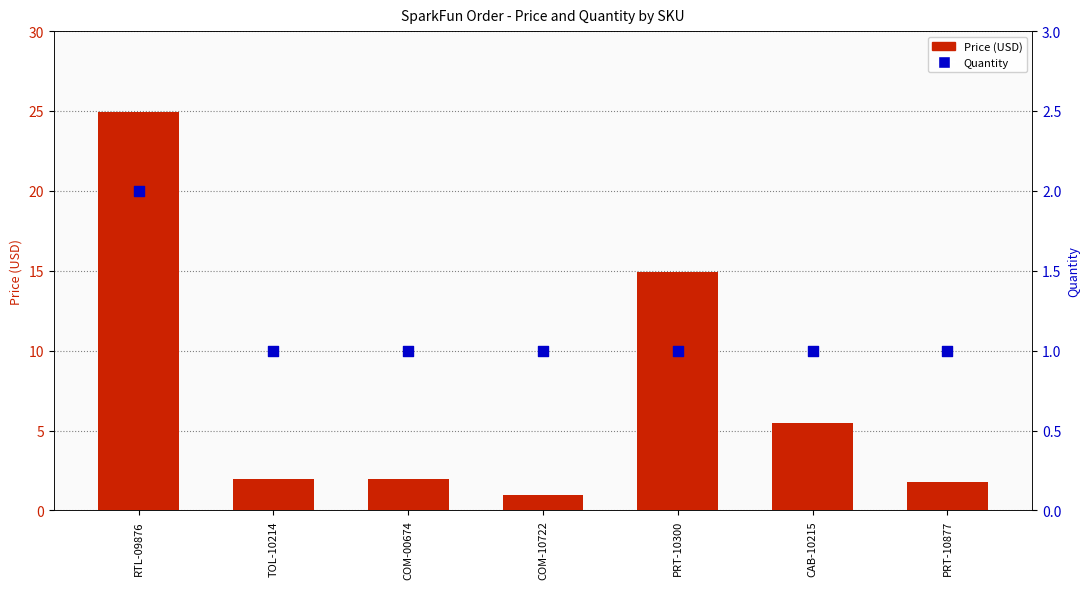

At how many categories does at least one series exceed 17?

1